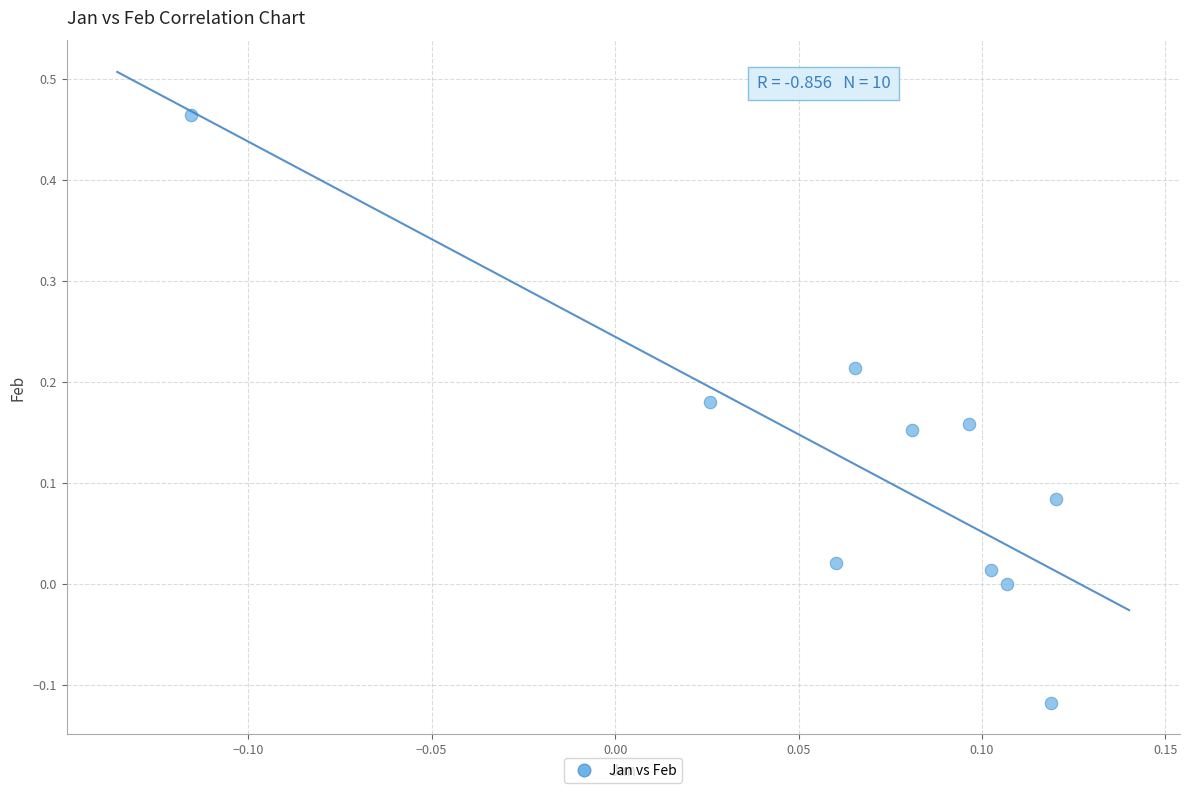

What is the range of Y values (max minus min)?

0.6